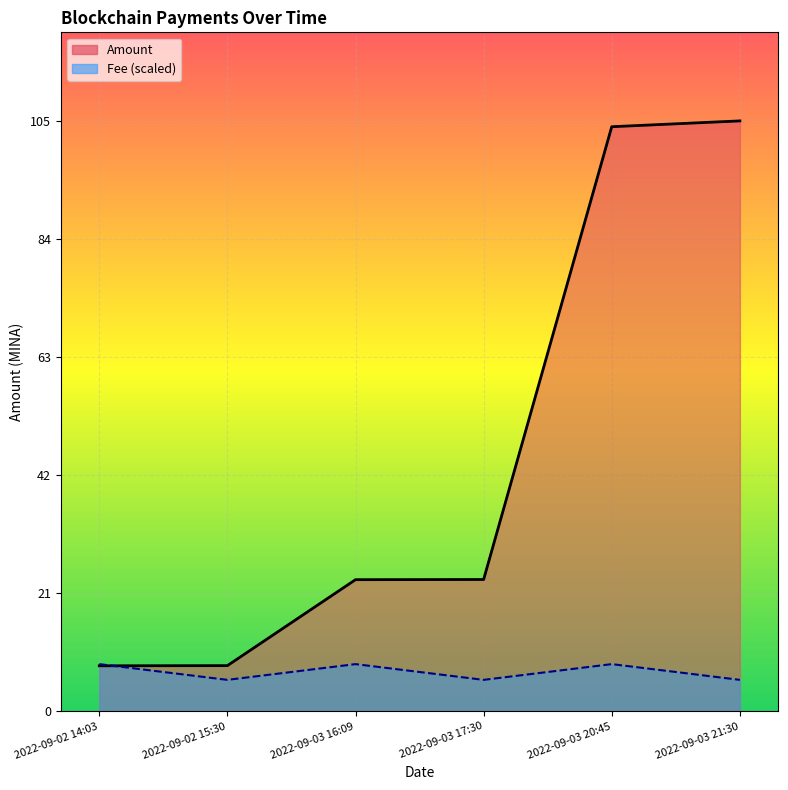

The Fee series shows 5.6 at 2022-09-03 21:30. True or false?

True